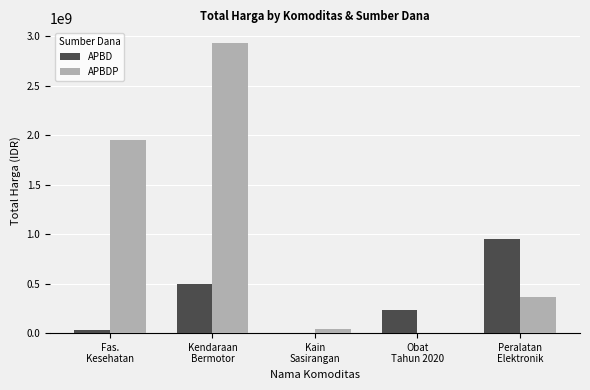

Which series has the largest range (max minus min)?

APBDP